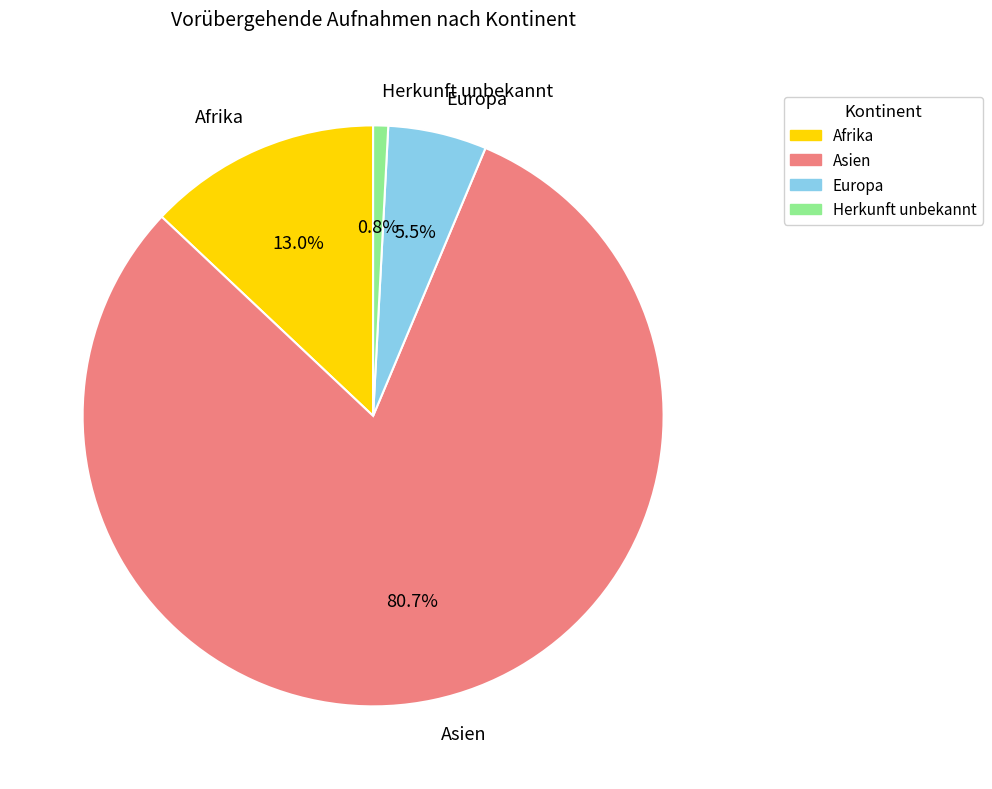

Rank the categories by value from highest to lowest.

Asien, Afrika, Europa, Herkunft unbekannt